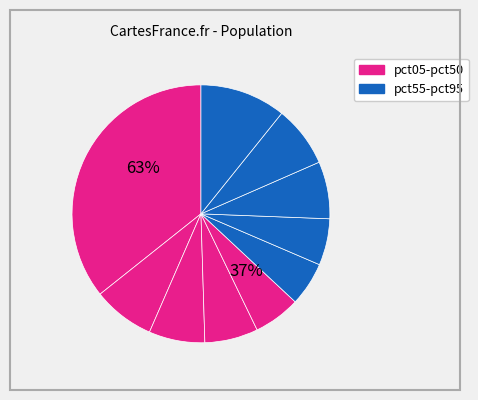

Is it true that pct15 is 18% of the pie?

False